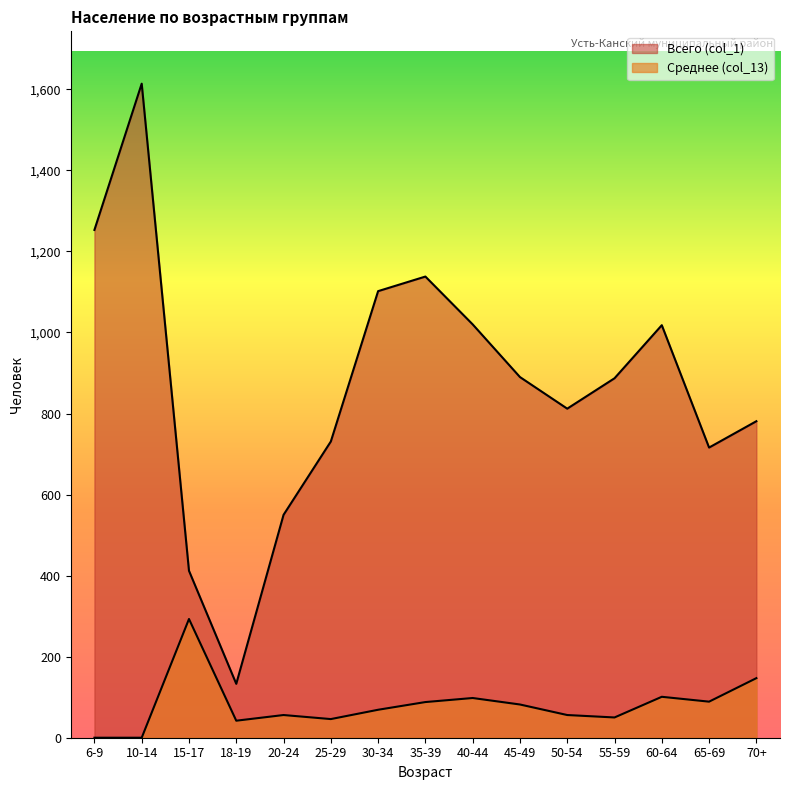

True or false: Среднее (col_13) and Всего (col_1) intersect in this chart.

False